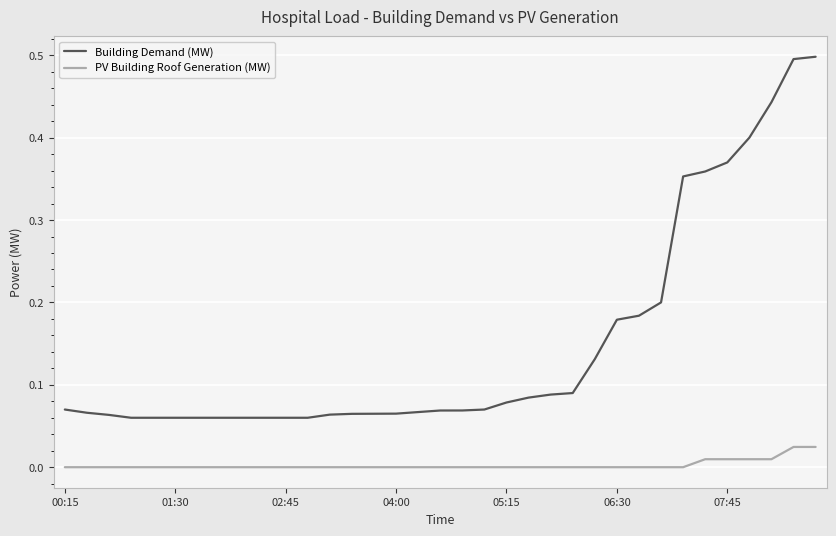

Which series has the largest total across all categories?

Building Demand (MW)